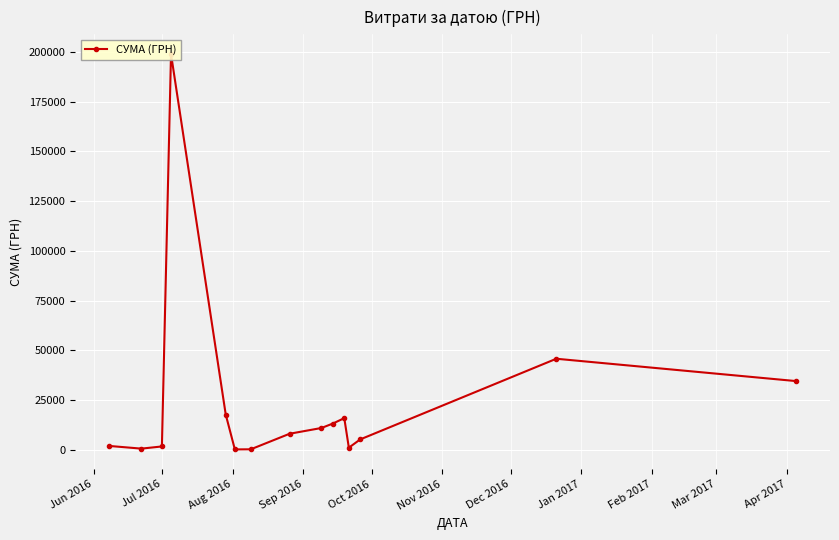

How many values exceed 7954?

8